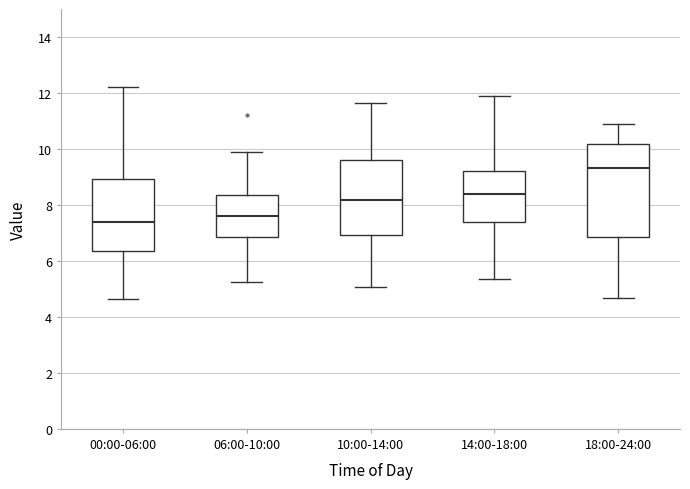

Reading left to right, transcribe this box plot: for each box, give where its median line is, the range the box spans, and where its two whiskers end, as read against the y-axis. The values are not printed on the chart, so give them approximately, as read against the axis.

00:00-06:00: median 7.4, box 6.4 to 9.0, whiskers 4.6 to 12.2
06:00-10:00: median 7.6, box 6.8 to 8.4, whiskers 5.2 to 10.0
10:00-14:00: median 8.2, box 7.0 to 9.6, whiskers 5.0 to 11.6
14:00-18:00: median 8.4, box 7.4 to 9.2, whiskers 5.4 to 11.8
18:00-24:00: median 9.4, box 6.8 to 10.2, whiskers 4.6 to 10.8